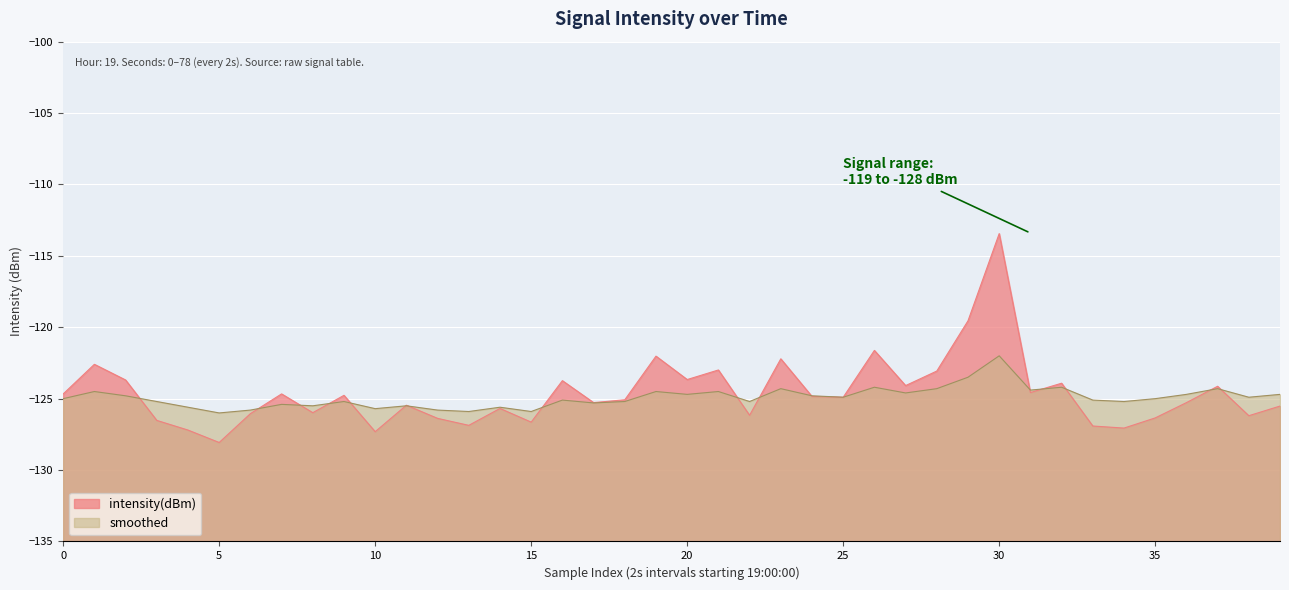

How many times do smoothed and intensity(dBm) cross each other?

17